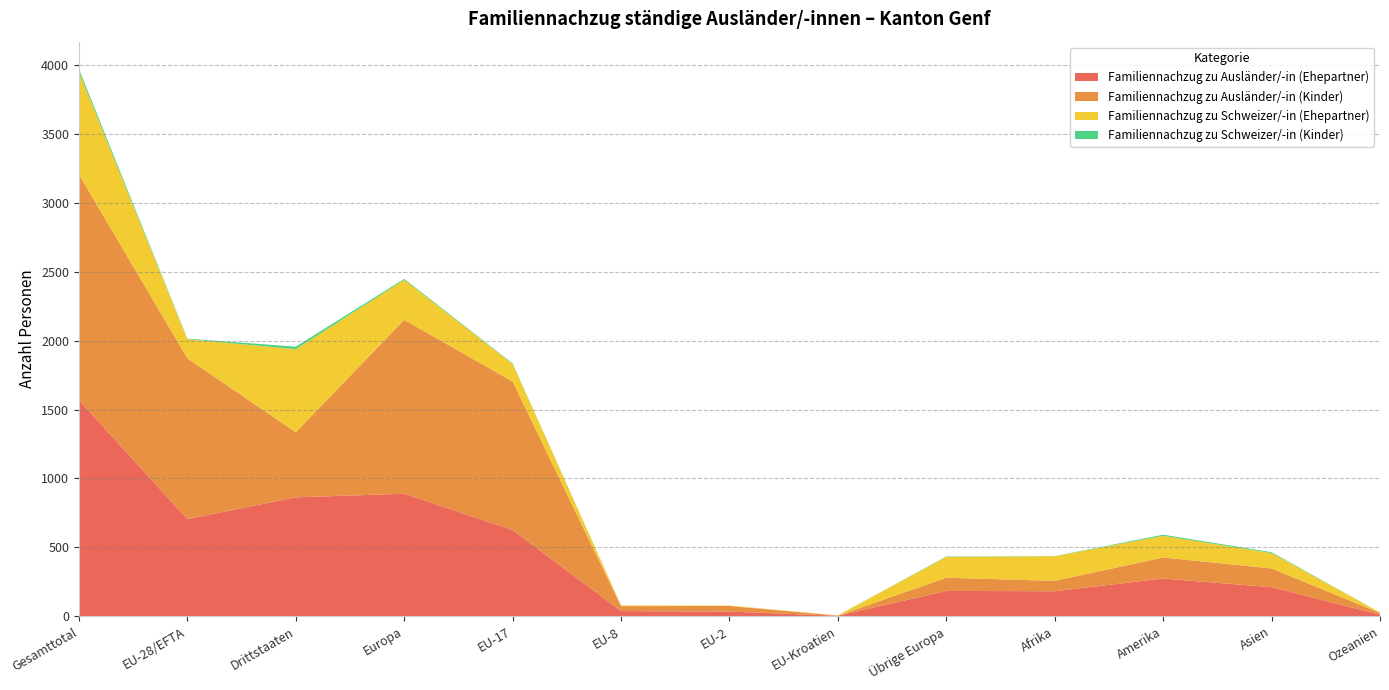

Reading right to left, what are all the values shown in this chart?

Familiennachzug zu Ausländer/-in (Ehepartner): Ozeanien=12	Asien=211	Amerika=274	Afrika=182	Übrige Europa=184	EU-Kroatien=4	EU-2=34	EU-8=38	EU-17=626	Europa=889	Drittstaaten=863	EU-28/EFTA=705	Gesamttotal=1568
Familiennachzug zu Ausländer/-in (Kinder): Ozeanien=12	Asien=136	Amerika=153	Afrika=75	Übrige Europa=96	EU-Kroatien=1	EU-2=41	EU-8=36	EU-17=1077	Europa=1262	Drittstaaten=472	EU-28/EFTA=1166	Gesamttotal=1638
Familiennachzug zu Schweizer/-in (Ehepartner): Ozeanien=4	Asien=112	Amerika=157	Afrika=179	Übrige Europa=151	EU-Kroatien=2	EU-2=3	EU-8=5	EU-17=128	Europa=290	Drittstaaten=603	EU-28/EFTA=139	Gesamttotal=742
Familiennachzug zu Schweizer/-in (Kinder): Ozeanien=0	Asien=6	Amerika=8	Afrika=1	Übrige Europa=3	EU-Kroatien=0	EU-2=0	EU-8=0	EU-17=4	Europa=7	Drittstaaten=18	EU-28/EFTA=4	Gesamttotal=22